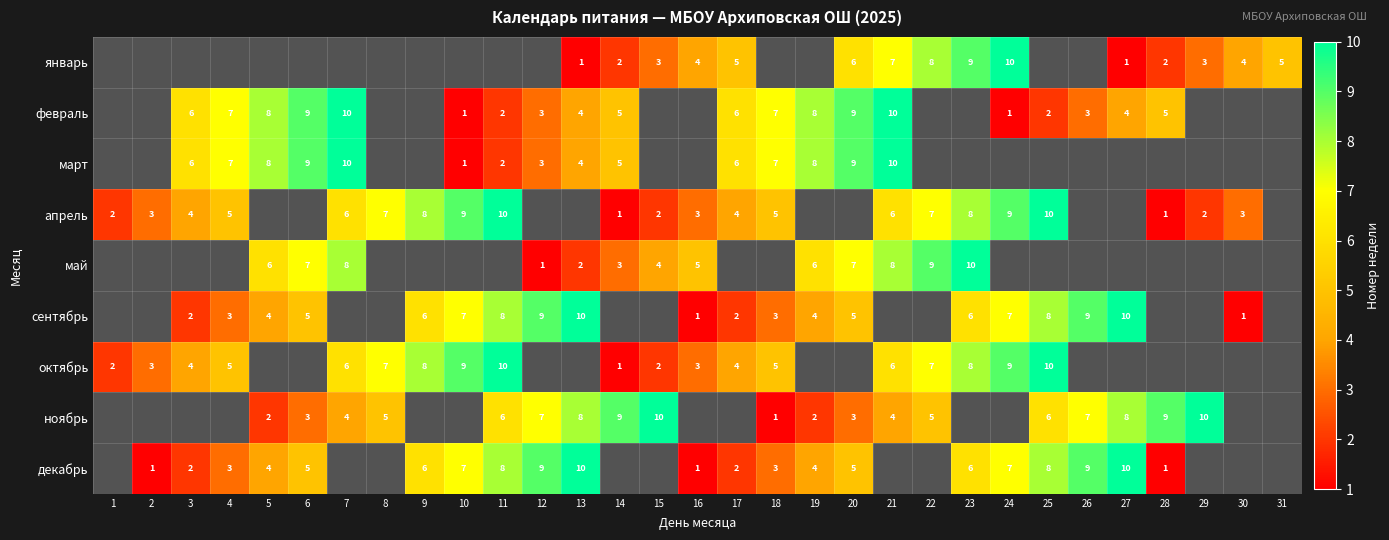

The февраль series shows 2 at 10. True or false?

False